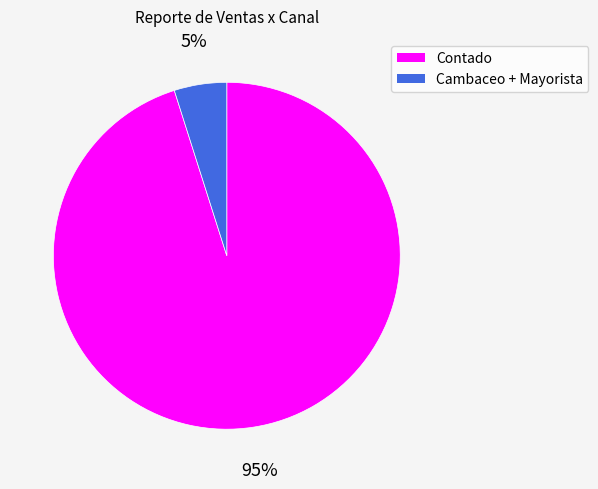

Does any single category account for the majority?

Yes